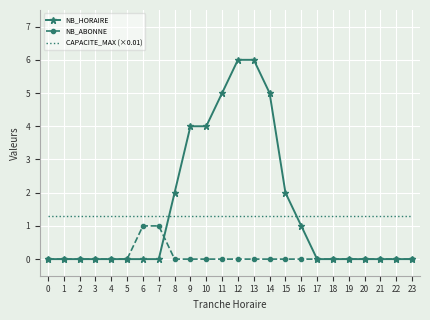

The CAPACITE_MAX (×0.01) series shows 1.3 at 15. True or false?

True